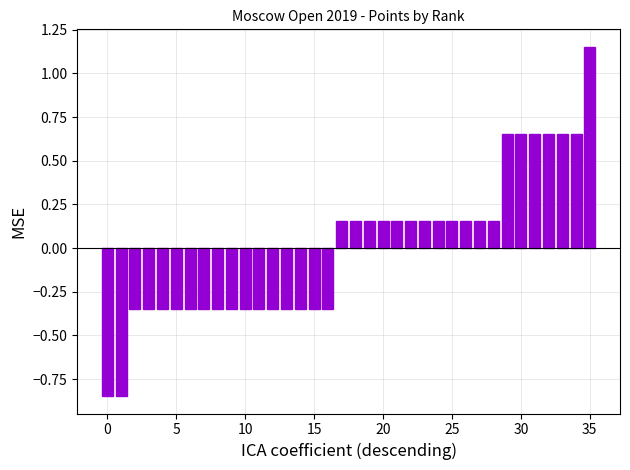

How many values are above zero?

19